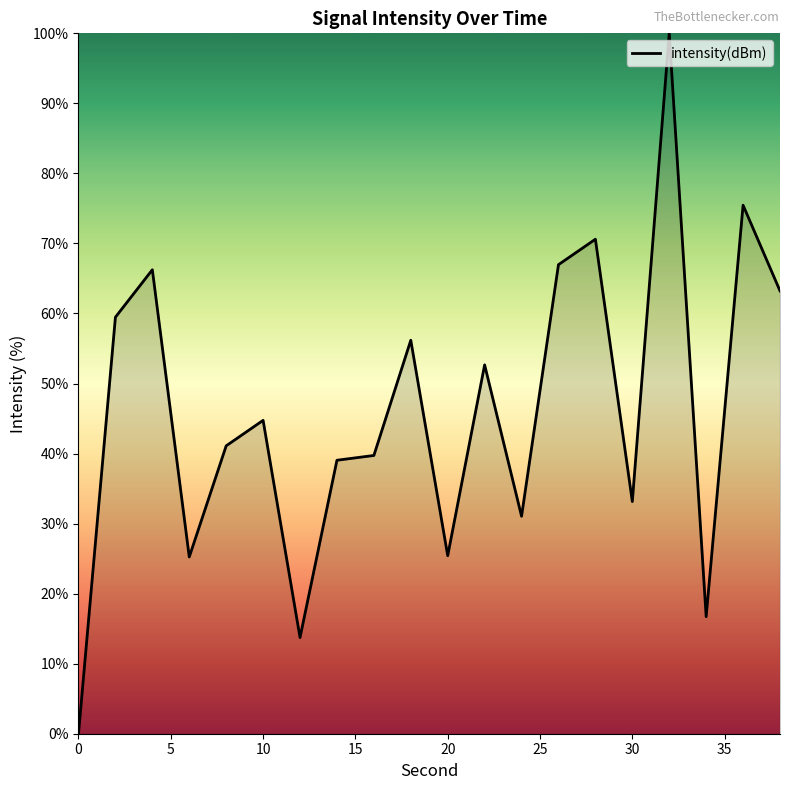

What is the difference between the maximum and minimum values?

100.0